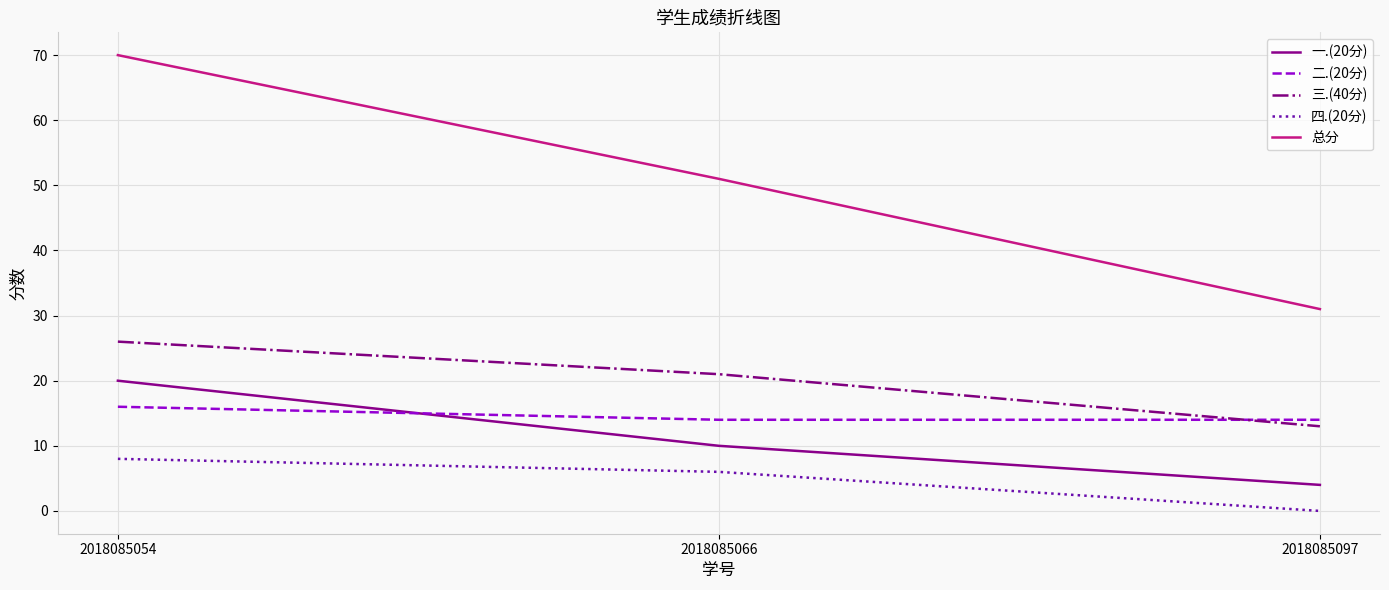

How many series are shown in this chart?

5